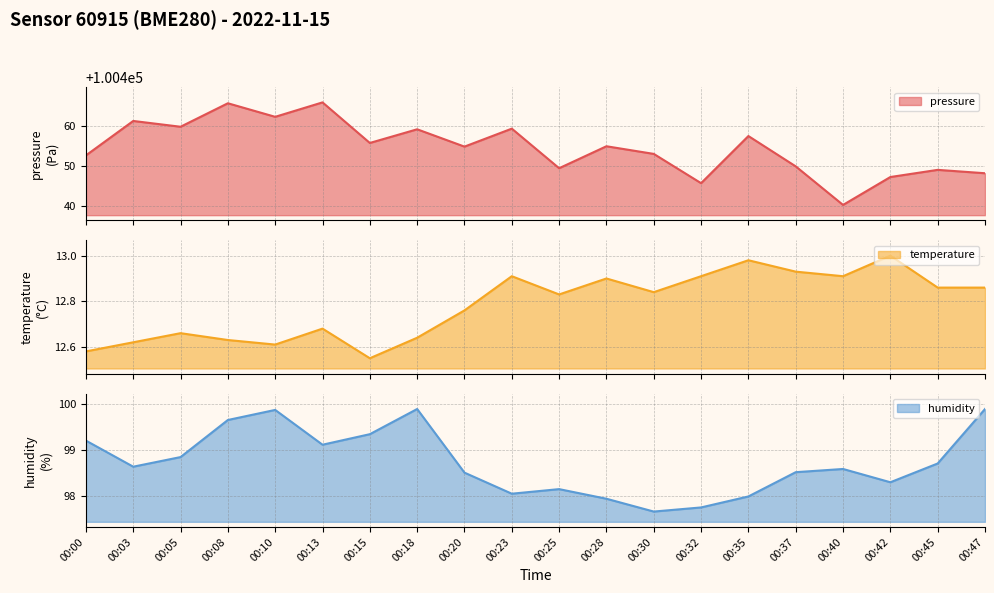

What are all the series names shown in the legend?

pressure, temperature, humidity